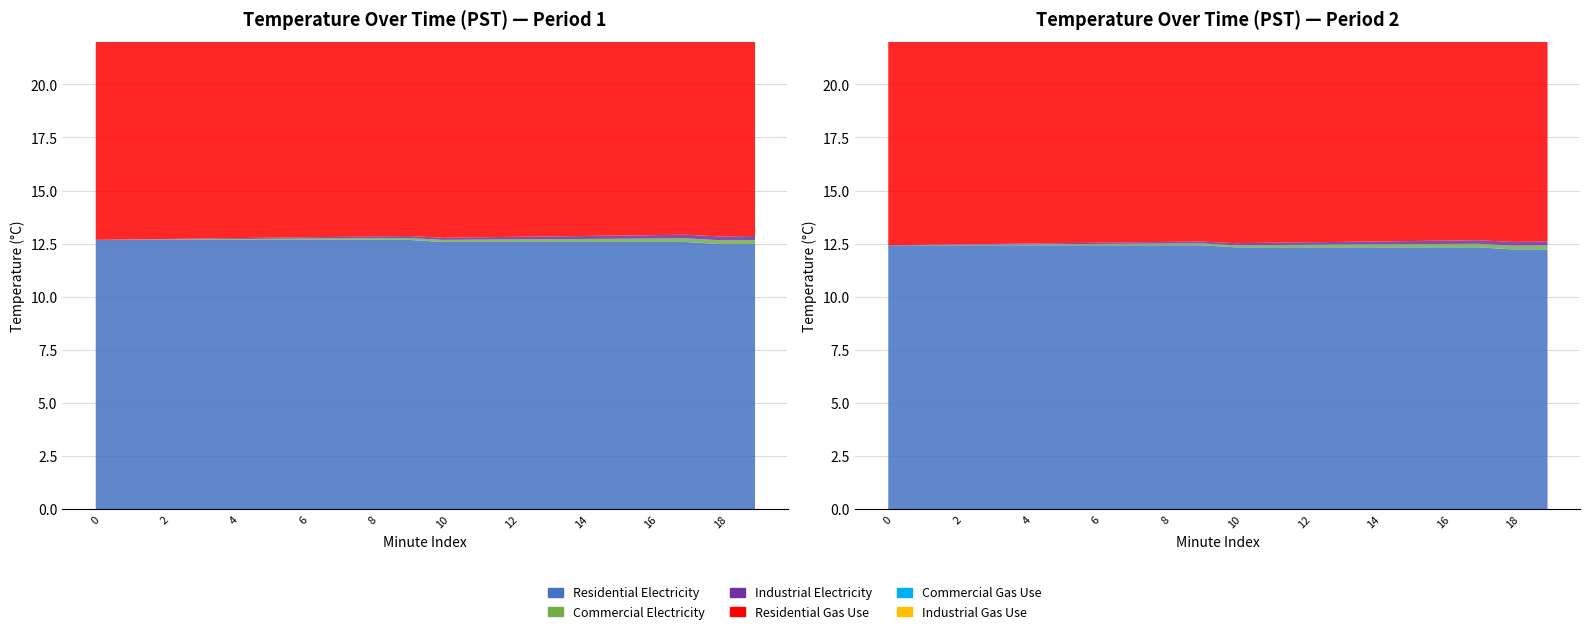

What are all the series names shown in the legend?

Residential Electricity, Commercial Electricity, Industrial Electricity, Residential Gas Use, Commercial Gas Use, Industrial Gas Use